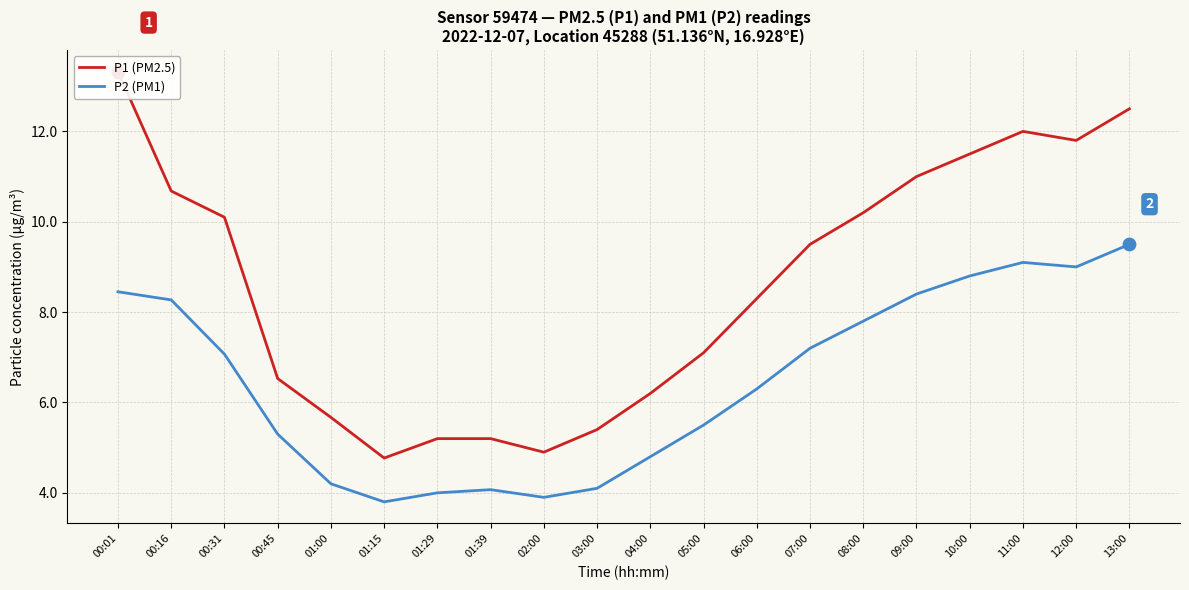

What are all the series names shown in the legend?

P1 (PM2.5), P2 (PM1)